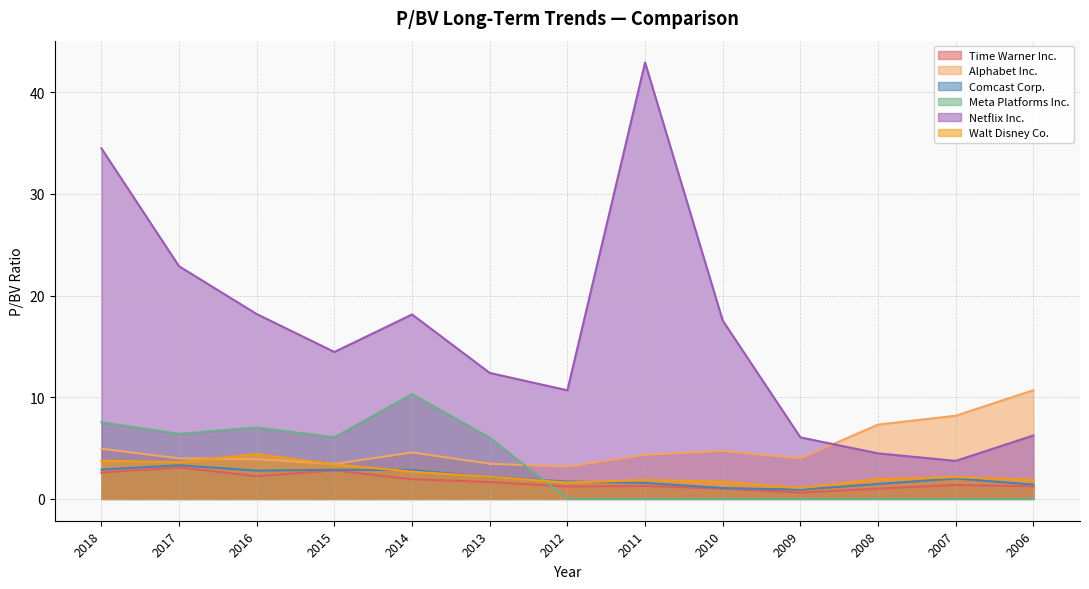

Does the chart have visible grid lines?

Yes